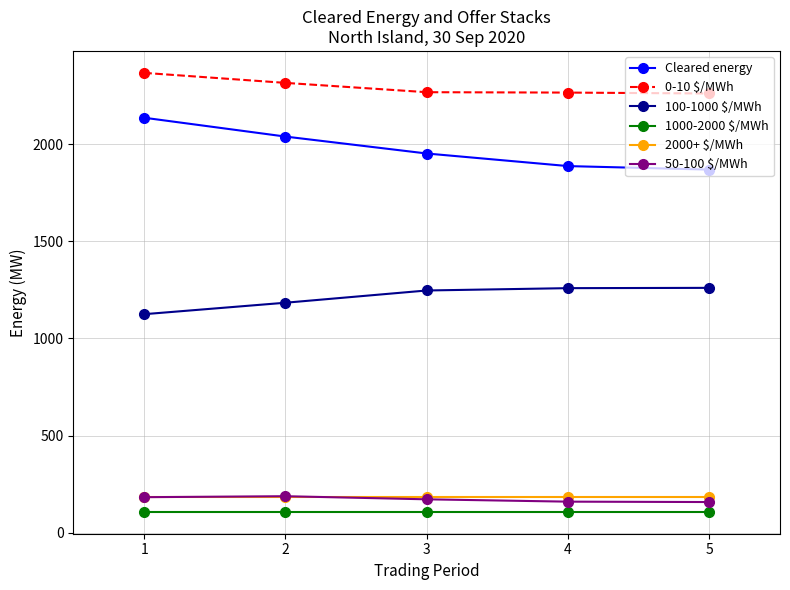

True or false: Cleared energy has more than 2 interior local peaks.

False